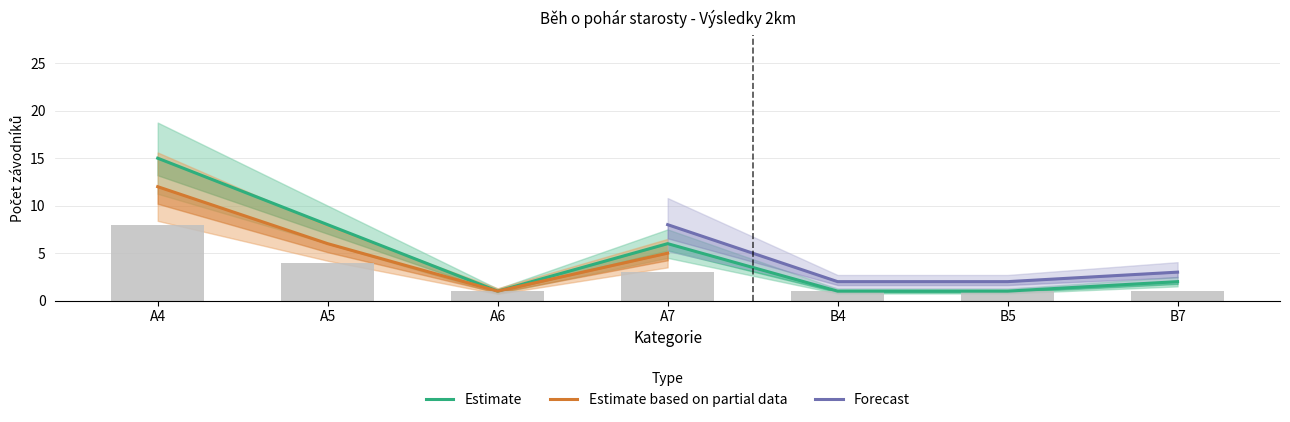

At which label does Estimate reach its minimum?

A6